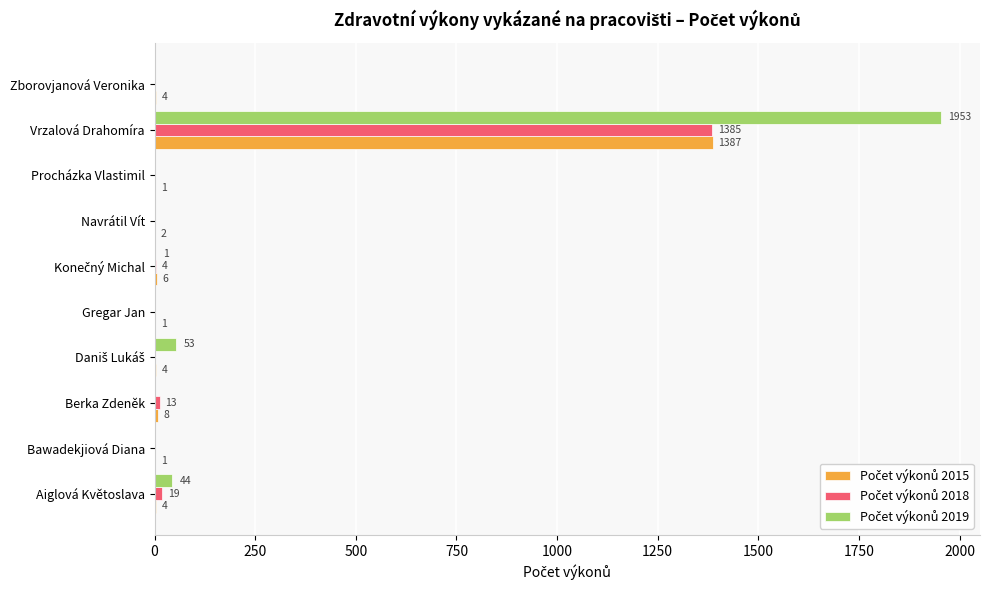

How many series are shown in this chart?

3